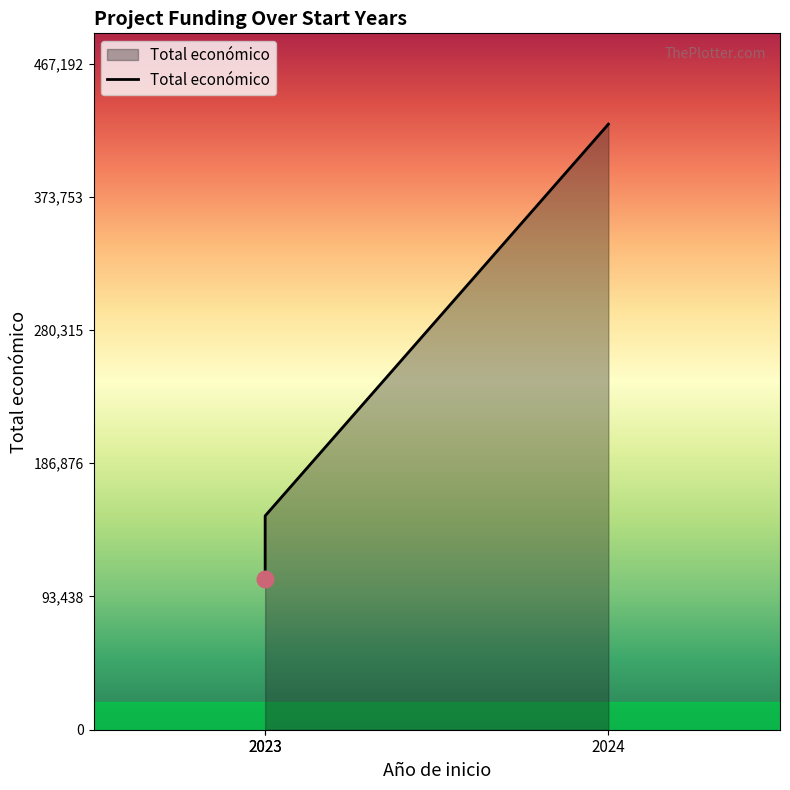

What is the value of the 1st point from the left?

105516